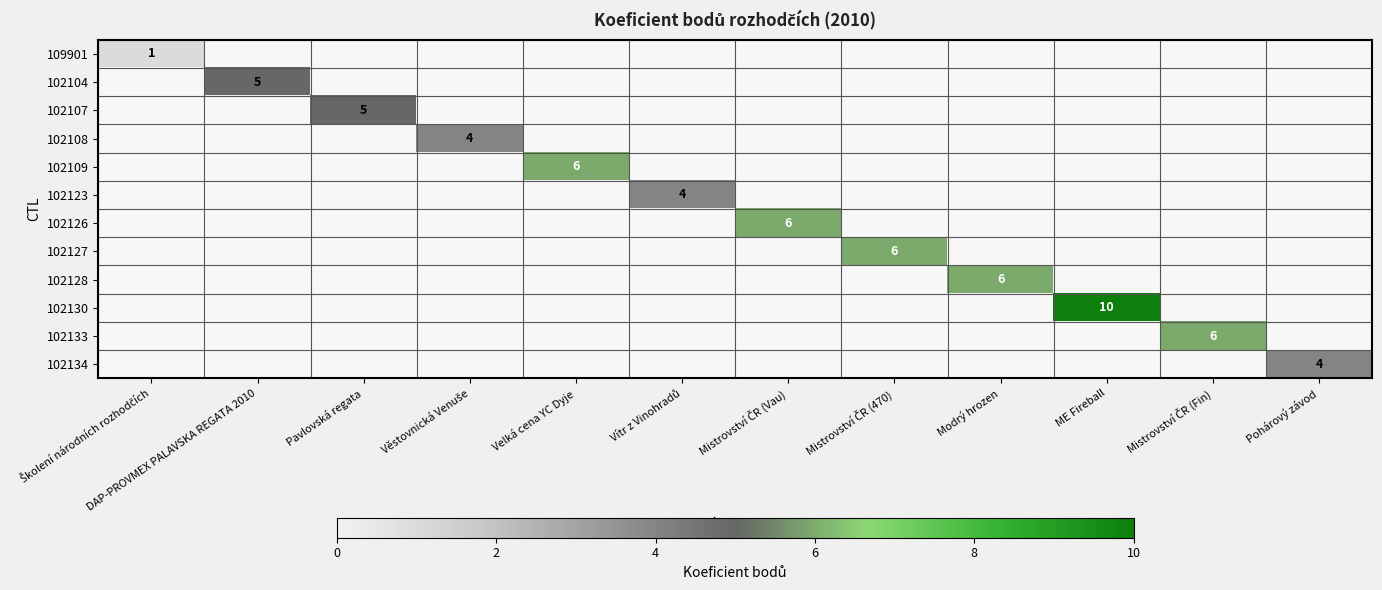

True or false: 102130 has a value of 6 at ME Fireball.

False